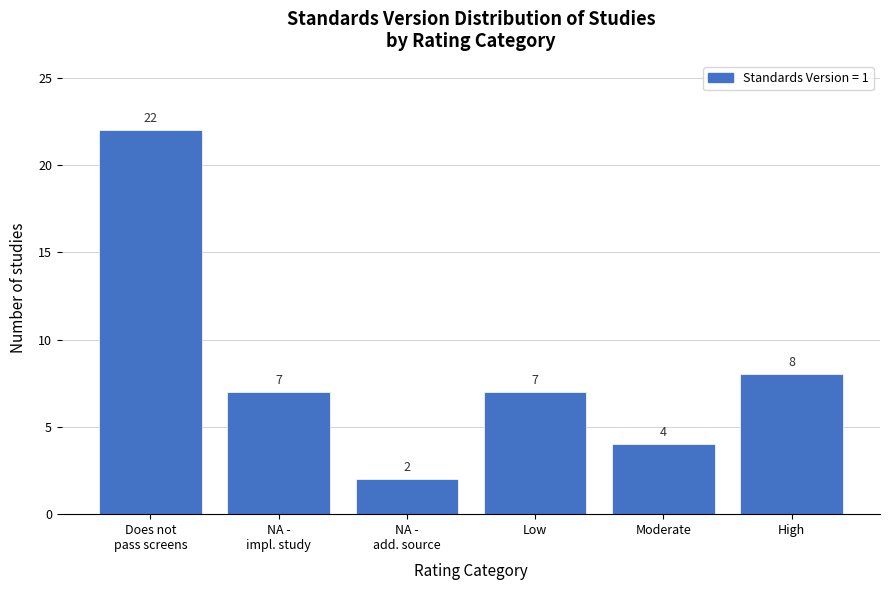

Reading left to right, extract all data points from this chart.

22	7	2	7	4	8